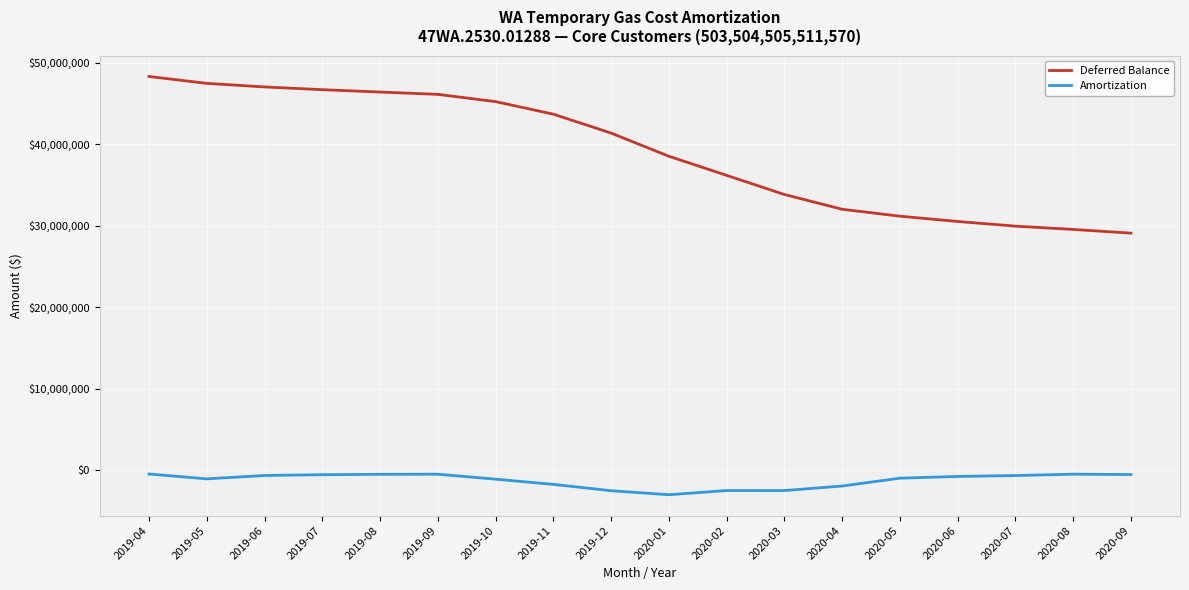

What is the difference between the maximum and minimum values in the Deferred Balance series?

19223544.2